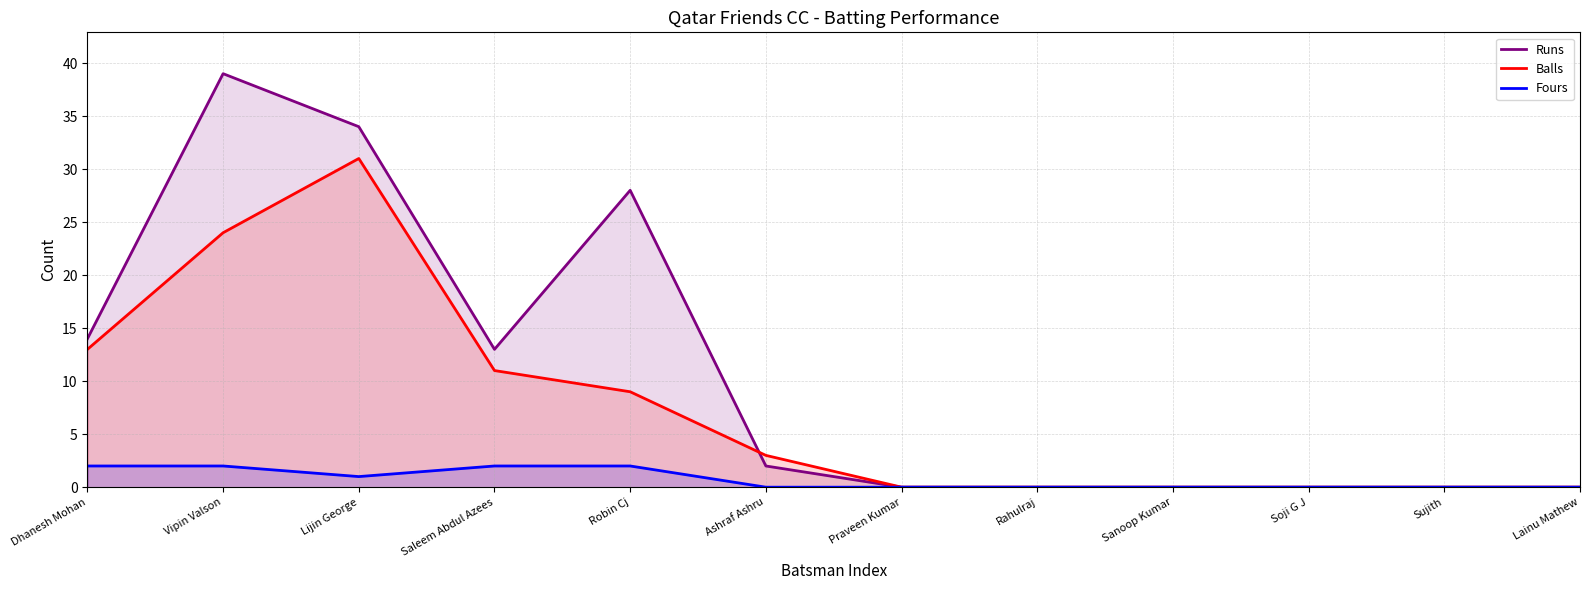

What are all the series names shown in the legend?

Runs, Balls, Fours